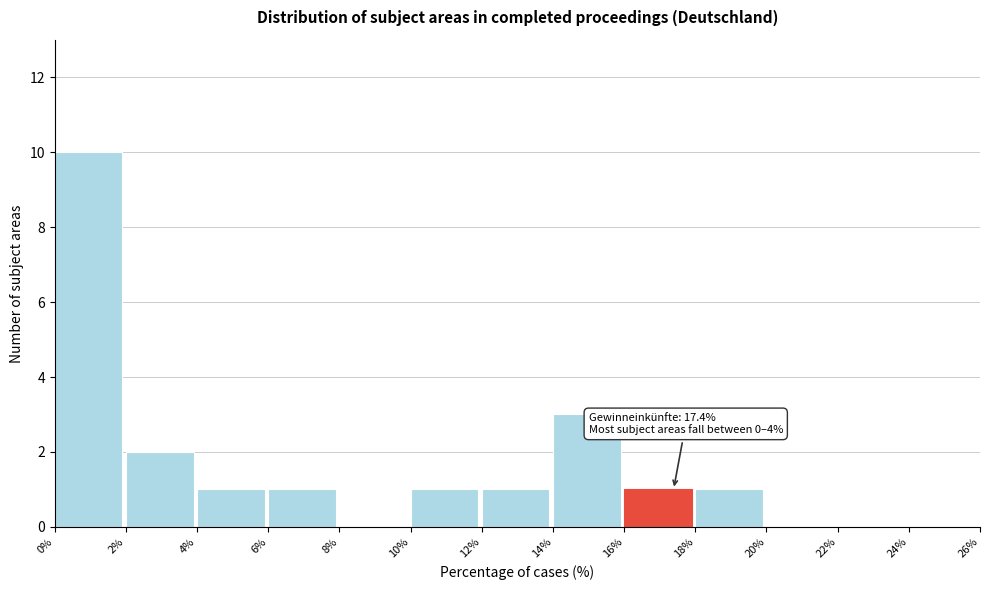

Which range on the x-axis has the tallest bar?

0% to 2%